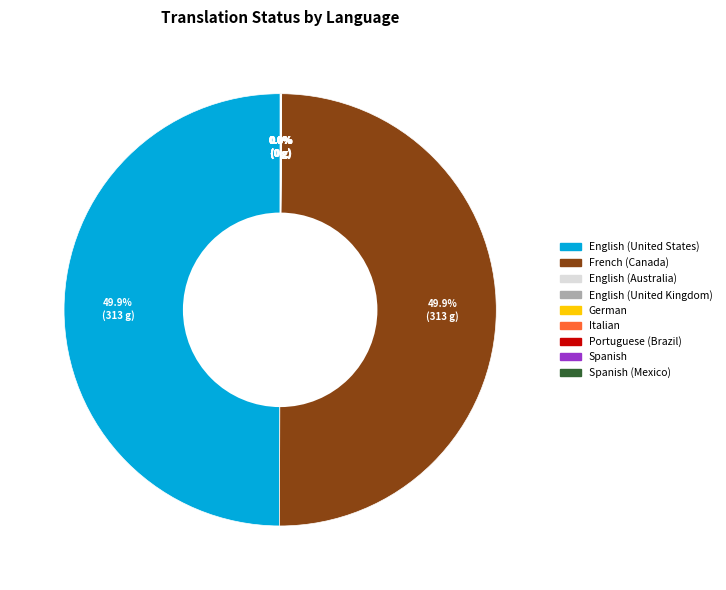

Is there any slice that represents more than half of the pie?

No